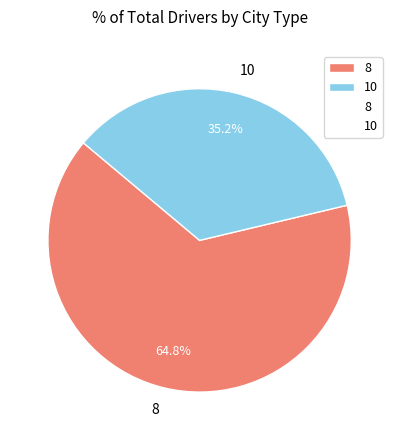

Count the number of slices in the pie.

2